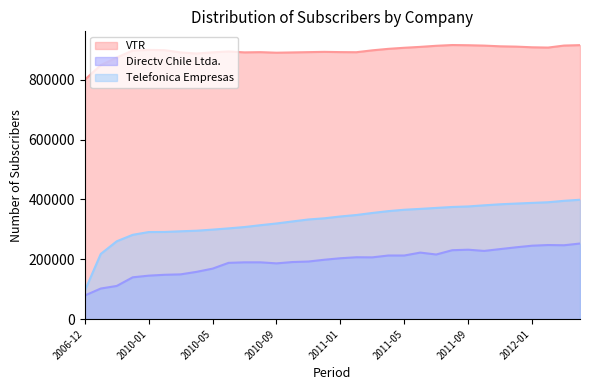

Which series has the largest range (max minus min)?

Telefonica Empresas